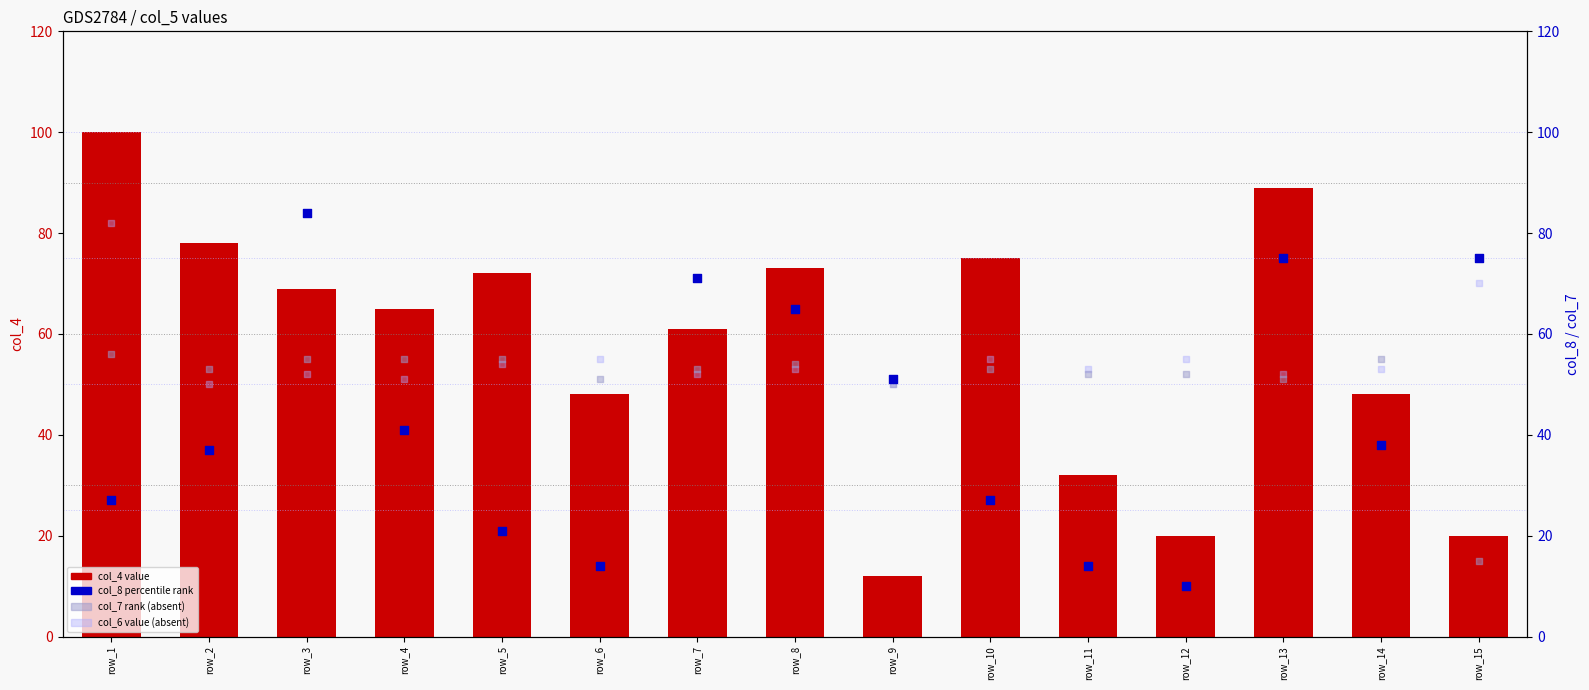

Which series has the largest total across all categories?

col_4 (value)